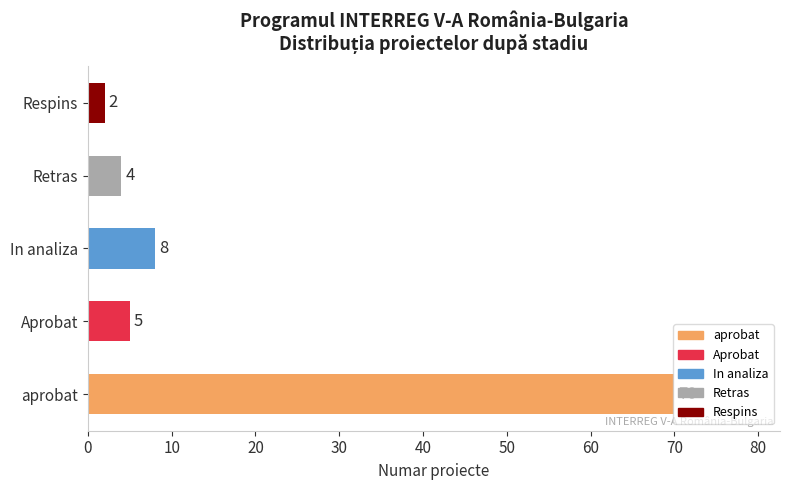

Rank the categories by value from highest to lowest.

aprobat, In analiza, Aprobat, Retras, Respins